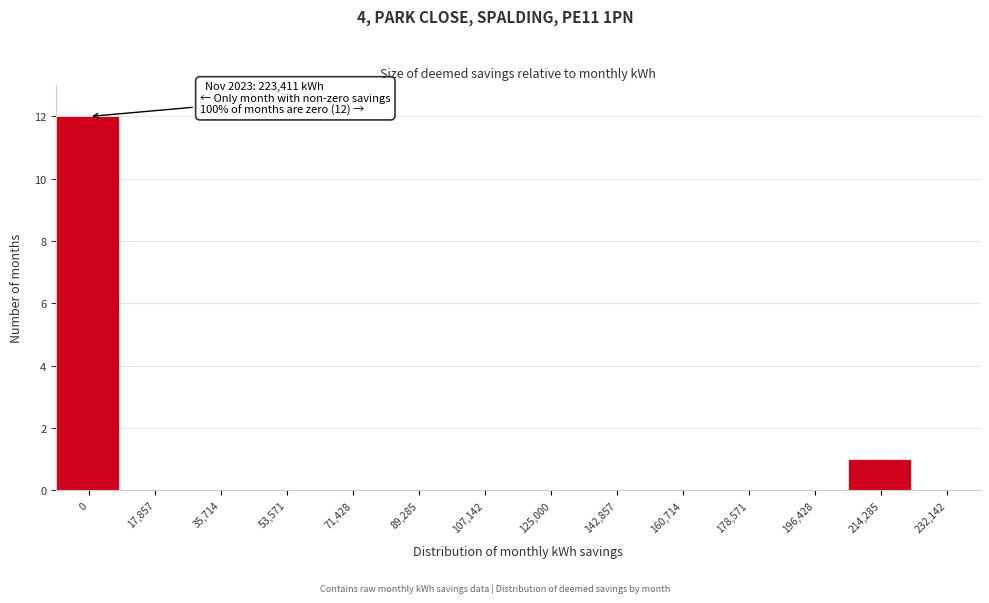

Reading left to right, extract all data points from this chart.

0=12	17,857=0	35,714=0	53,571=0	71,428=0	89,285=0	107,142=0	125,000=0	142,857=0	160,714=0	178,571=0	196,428=0	214,285=1	232,142=0